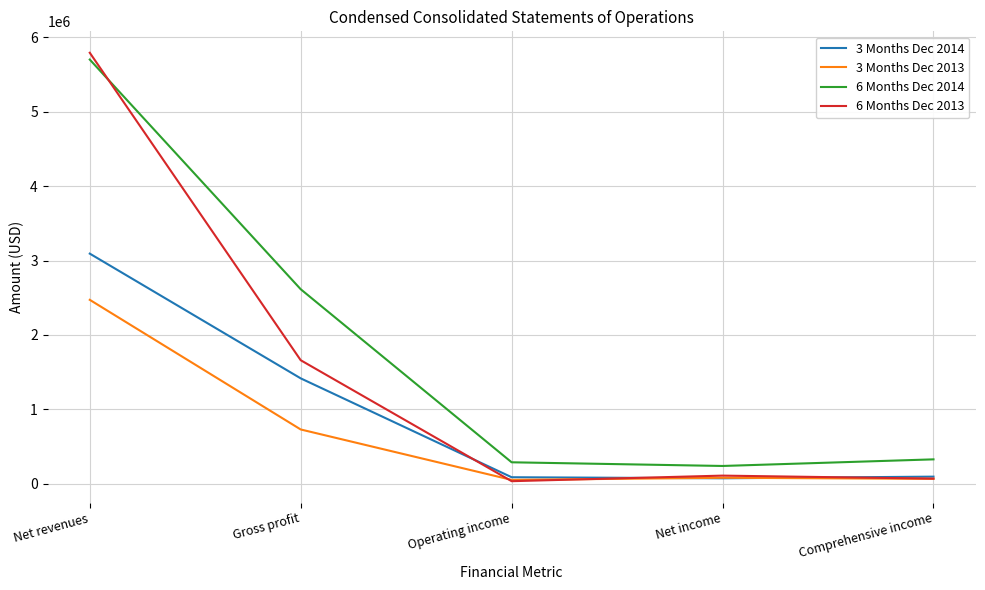

At which category is the sum across all series the highest?

Net revenues